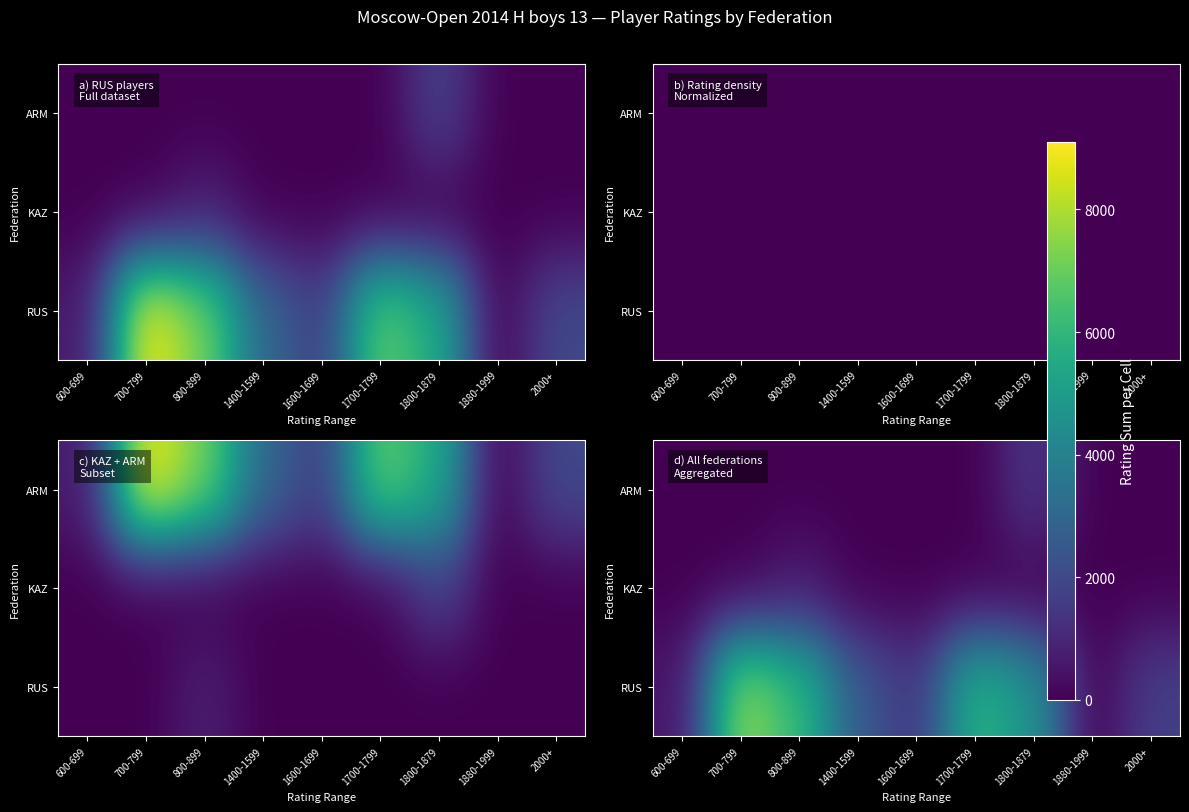

What is the total value across all series at 2000+?

1706.8